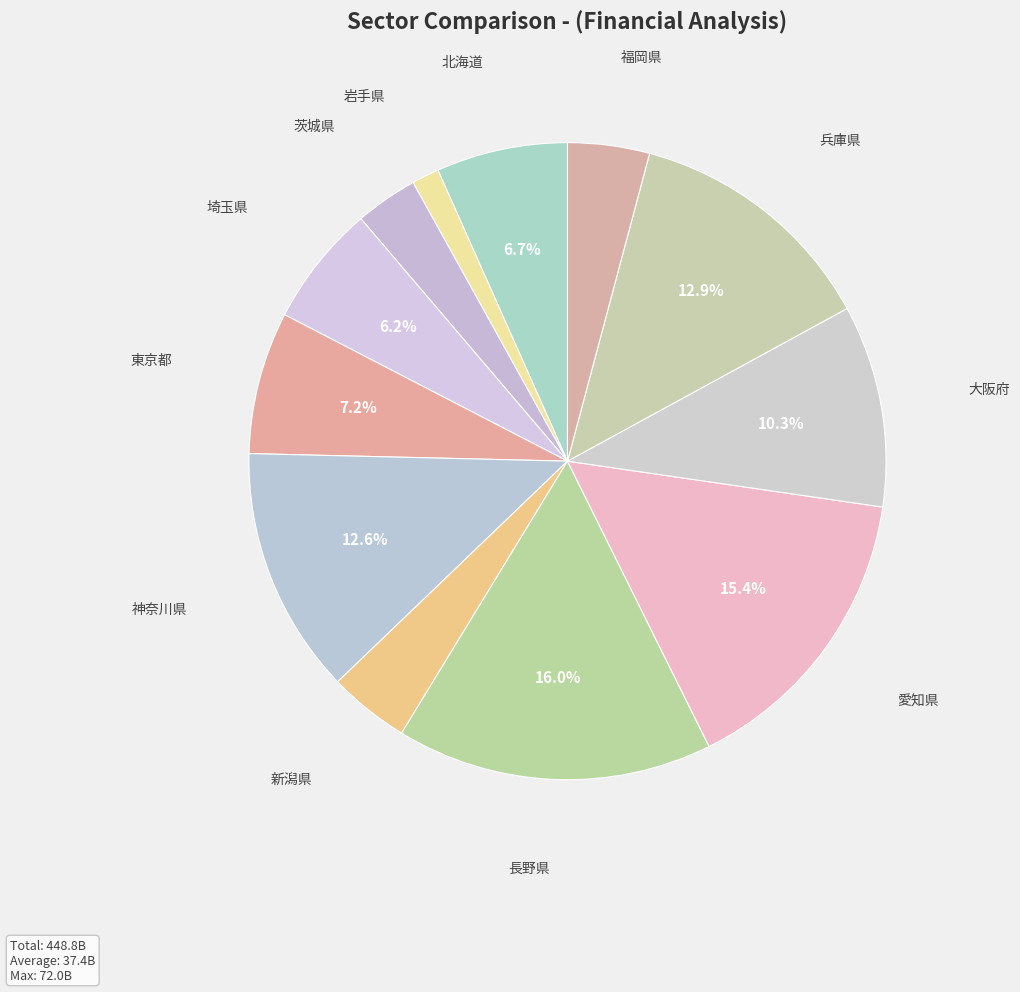

To the nearest percent, what is the average slice percentage?

8%